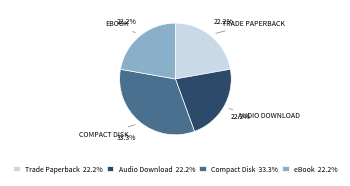

Is there a majority slice in this chart?

No